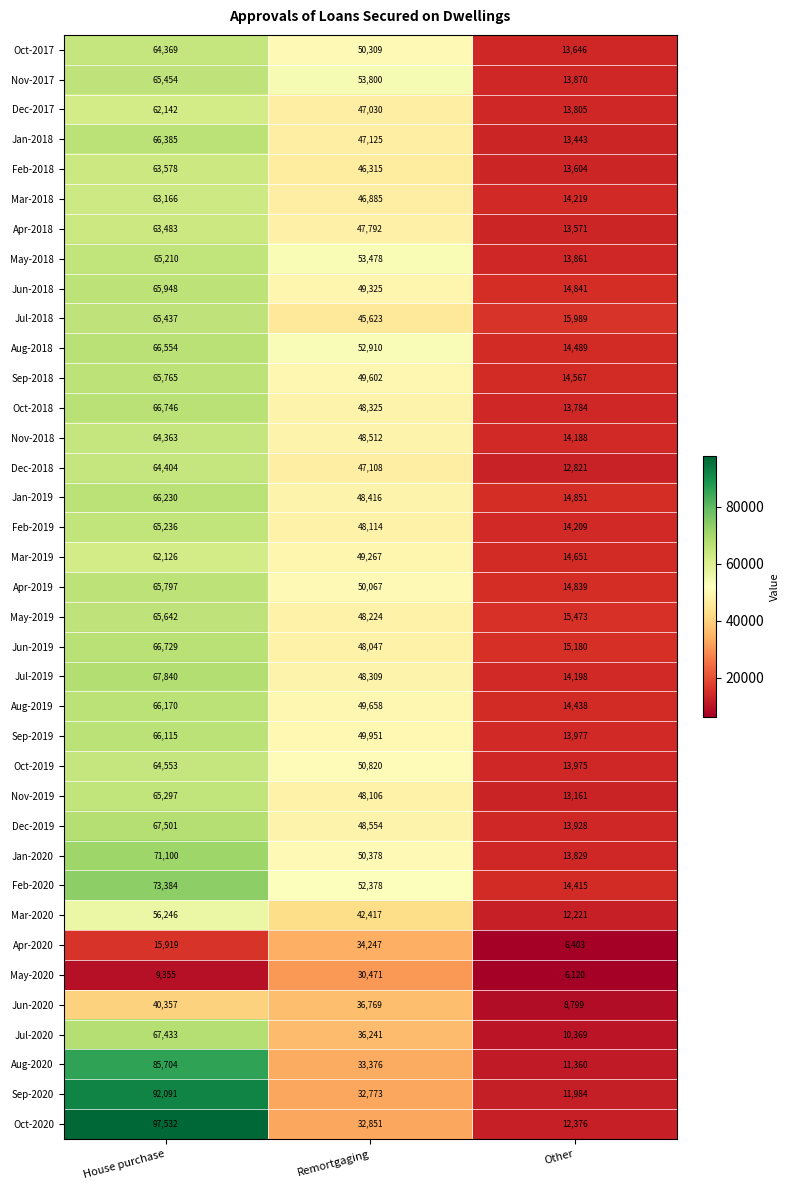

What is the smallest value displayed?

6120